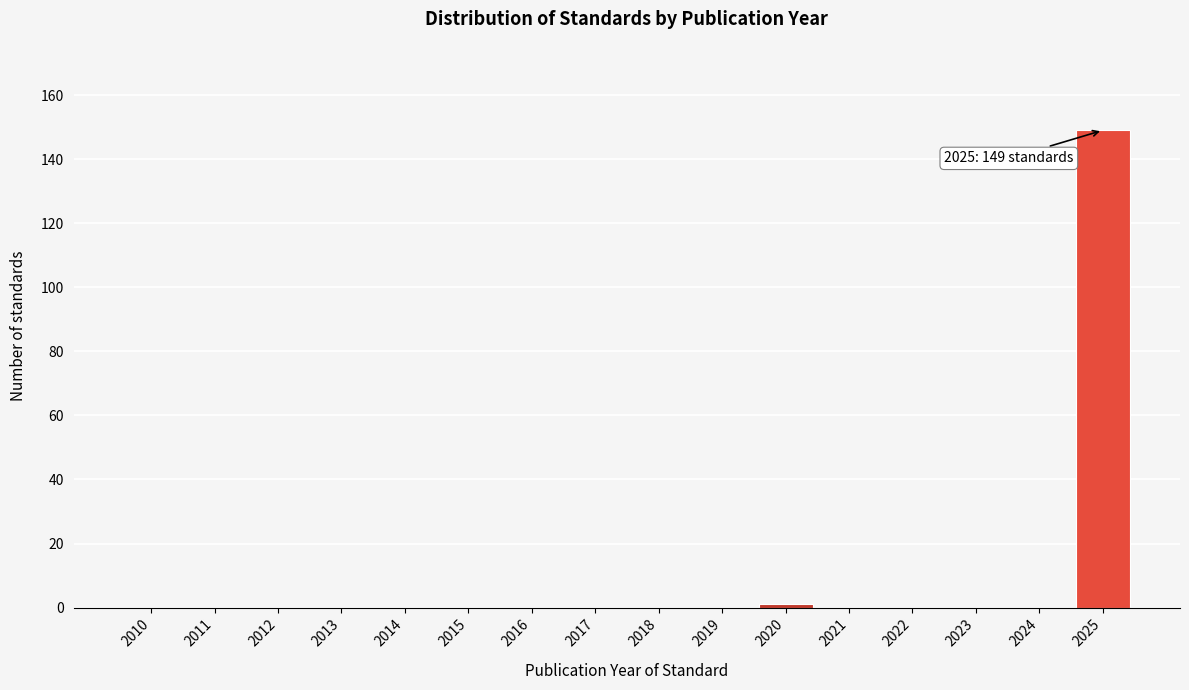

Reading left to right, transcribe all the data shown in this chart.

2010=0	2011=0	2012=0	2013=0	2014=0	2015=0	2016=0	2017=0	2018=0	2019=0	2020=1	2021=0	2022=0	2023=0	2024=0	2025=149